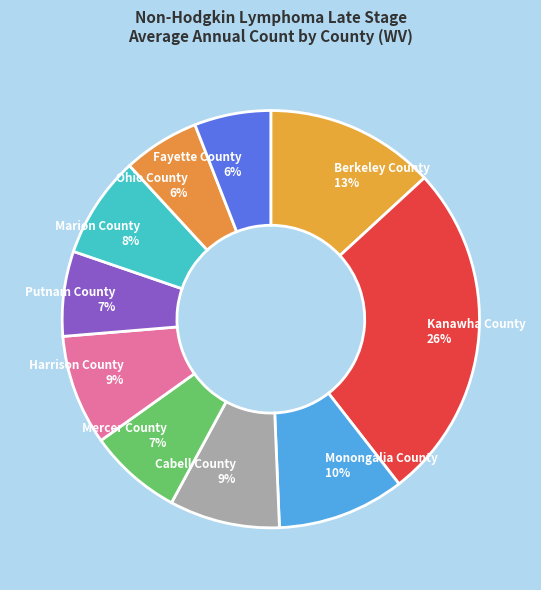

To the nearest percent, what is the difference between the largest and smallest slice percentages?

20%